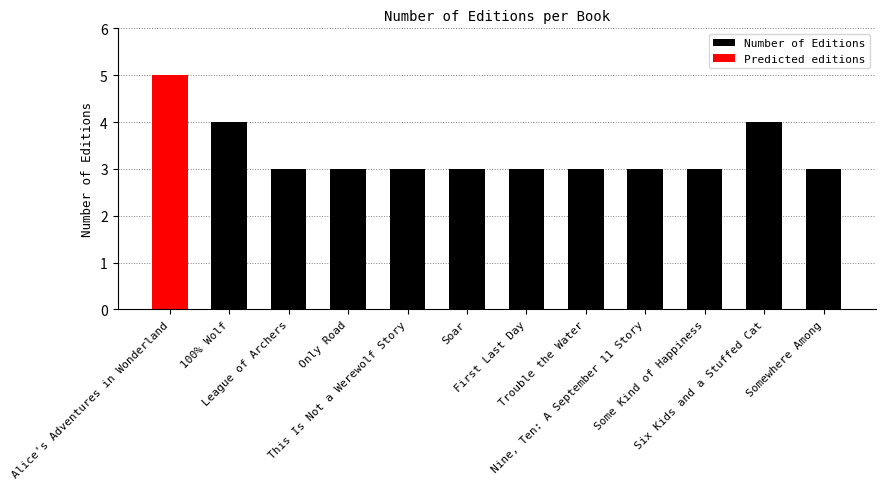

The value at 100% Wolf is 2. True or false?

False